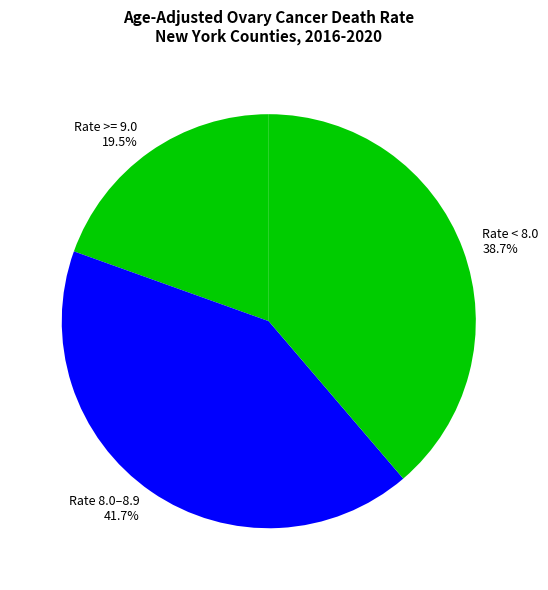

Which slice is the smallest?

Rate >= 9.0 19.5%